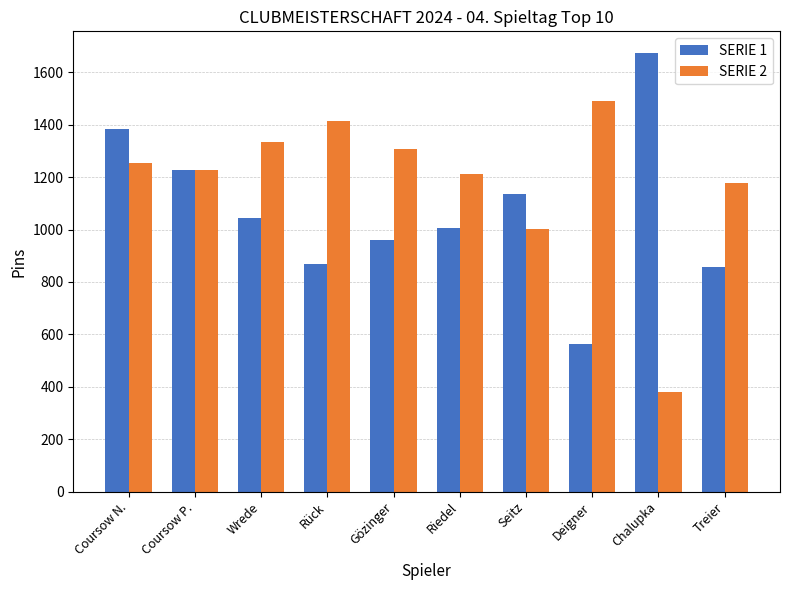

Is the value of SERIE 2 at Treier greater than the value of SERIE 1 at Rück?

Yes